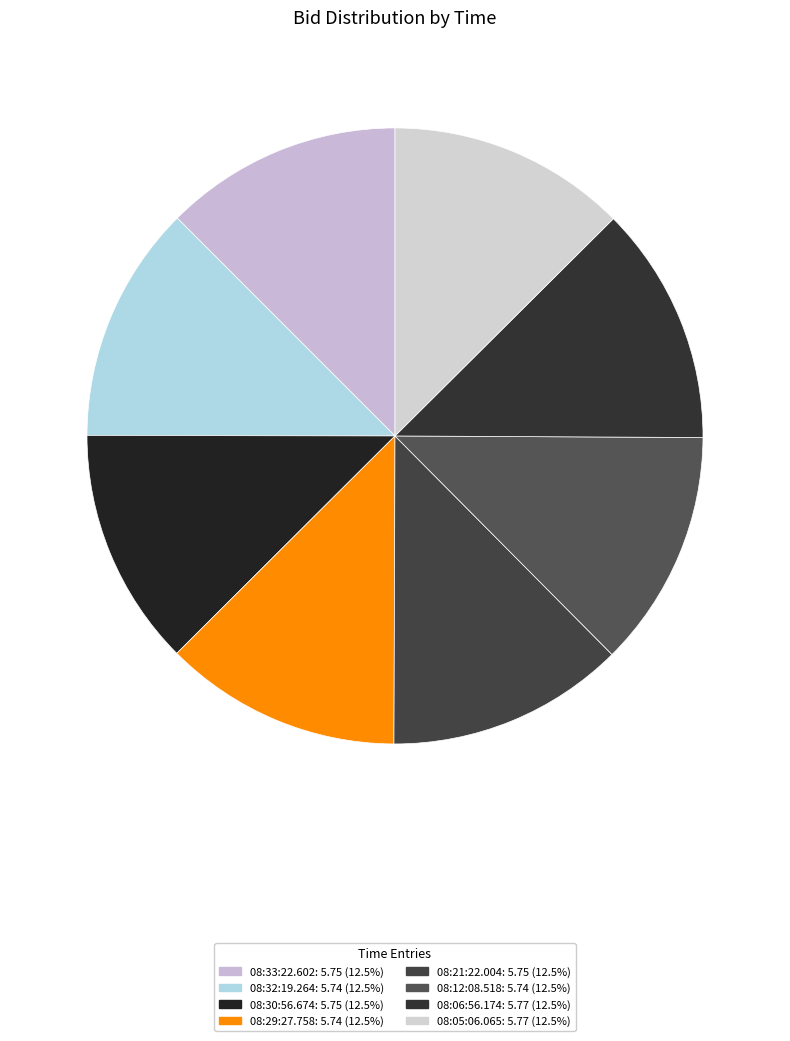

How many slices are in this pie chart?

8